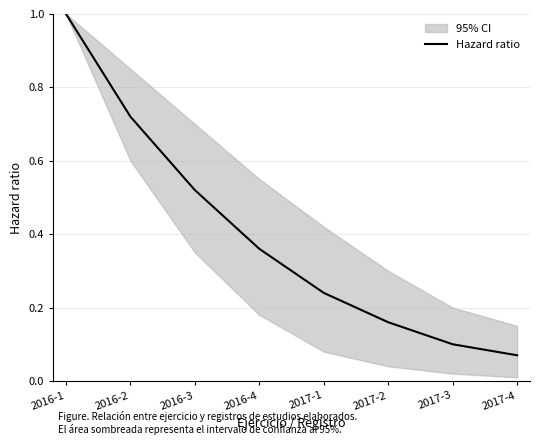

Rank the categories by value from lowest to highest.

2017-4, 2017-3, 2017-2, 2017-1, 2016-4, 2016-3, 2016-2, 2016-1